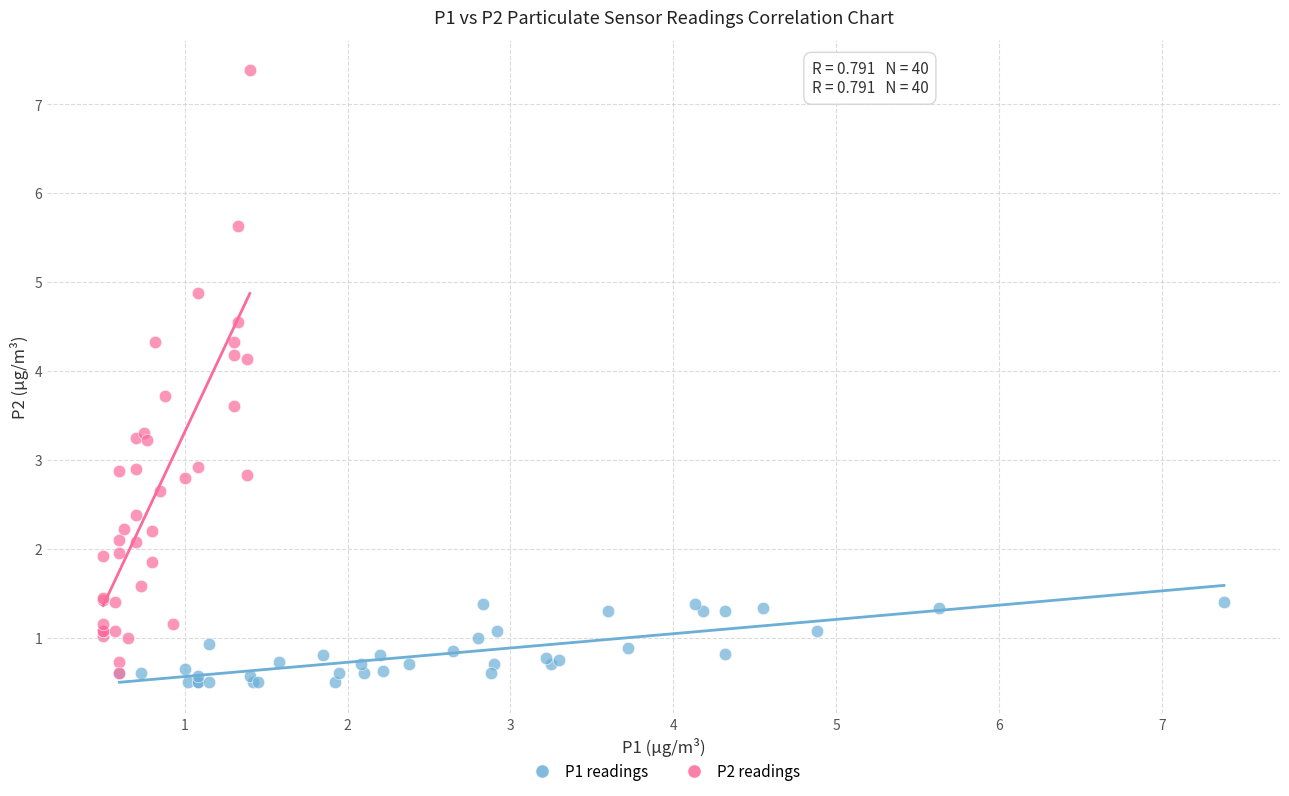

Which series contains the highest Y value?

P2 readings